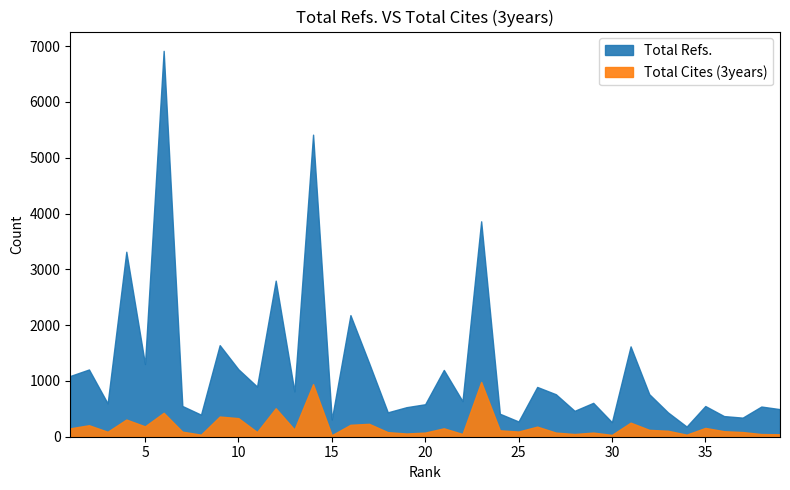

True or false: Total Refs. has a value of 6883 at 23.

False